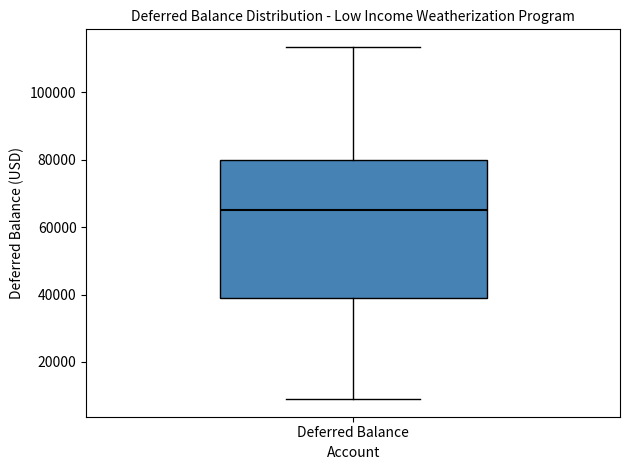

Transcribe this box plot: give where the median line is, the range the box spans, and where the two whiskers end, as read against the y-axis. The values are not printed on the chart, so give them approximately, as read against the axis.

median 66000, box 38000 to 80000, whiskers 8000 to 114000